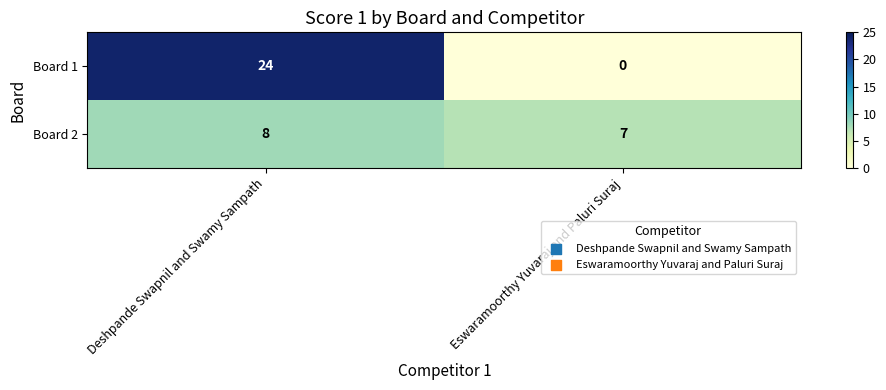

What is the approximate value of Board 2 at Eswaramoorthy Yuvaraj and Paluri Suraj?

7